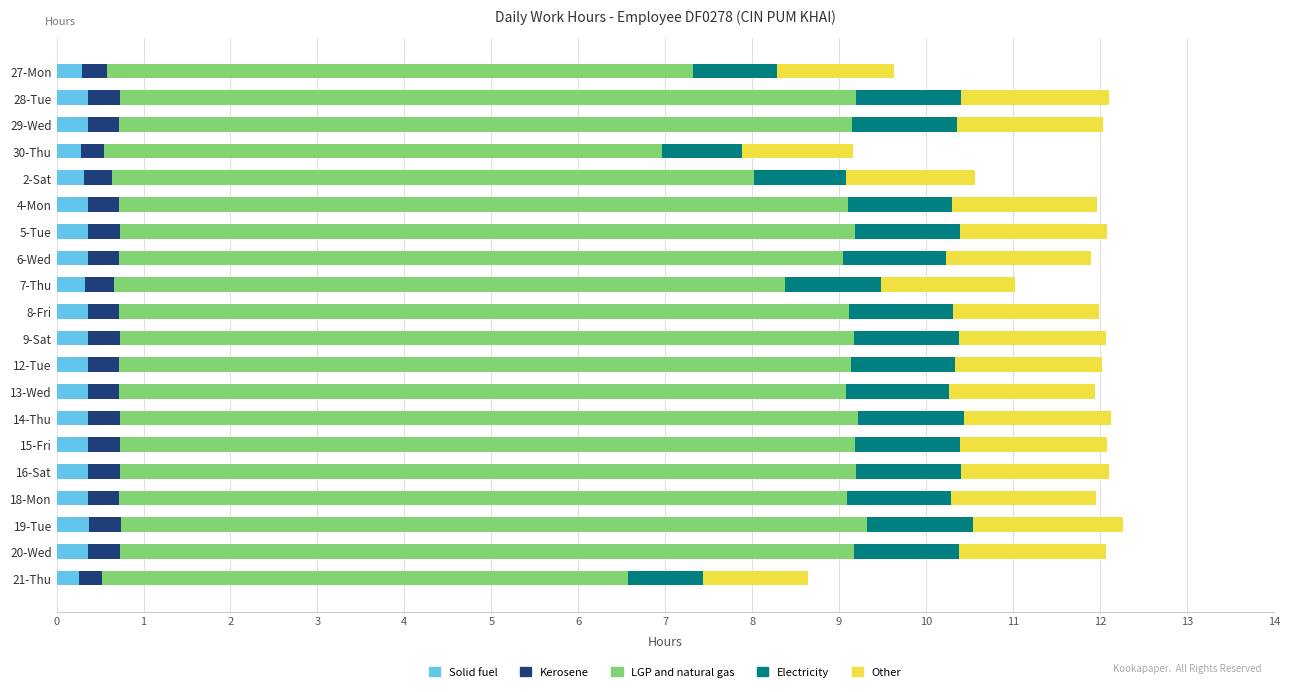

The value of Solid fuel at 13-Wed is 0.4. True or false?

True